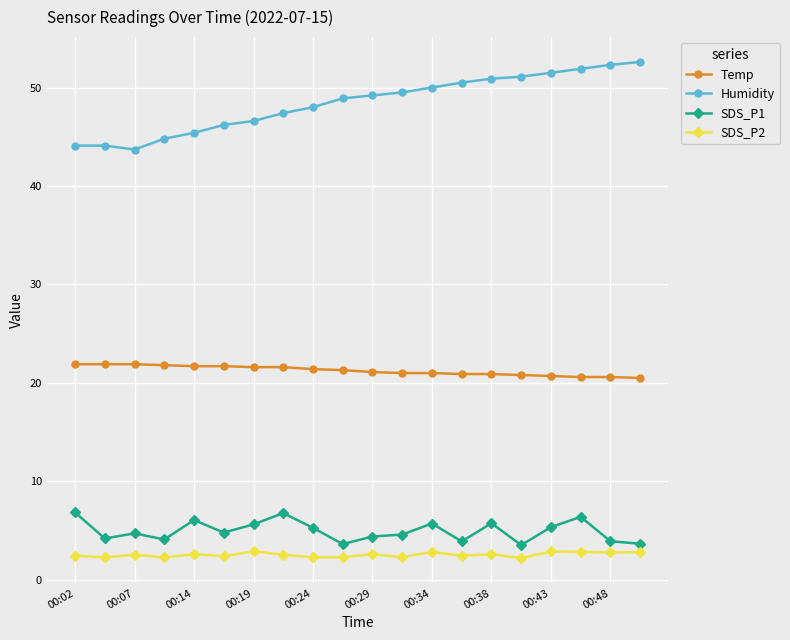

True or false: SDS_P2 has more than 2 points higher than both neighbors.

True